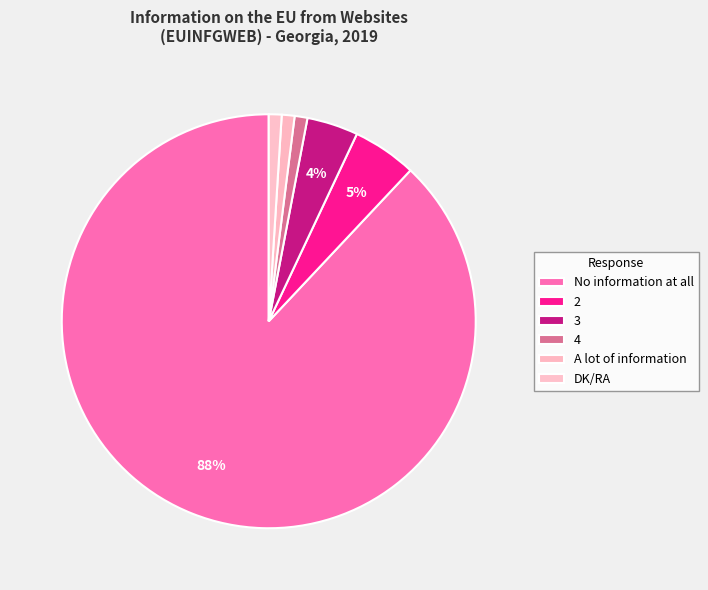

The 2 slice represents 5% of the pie. True or false?

True